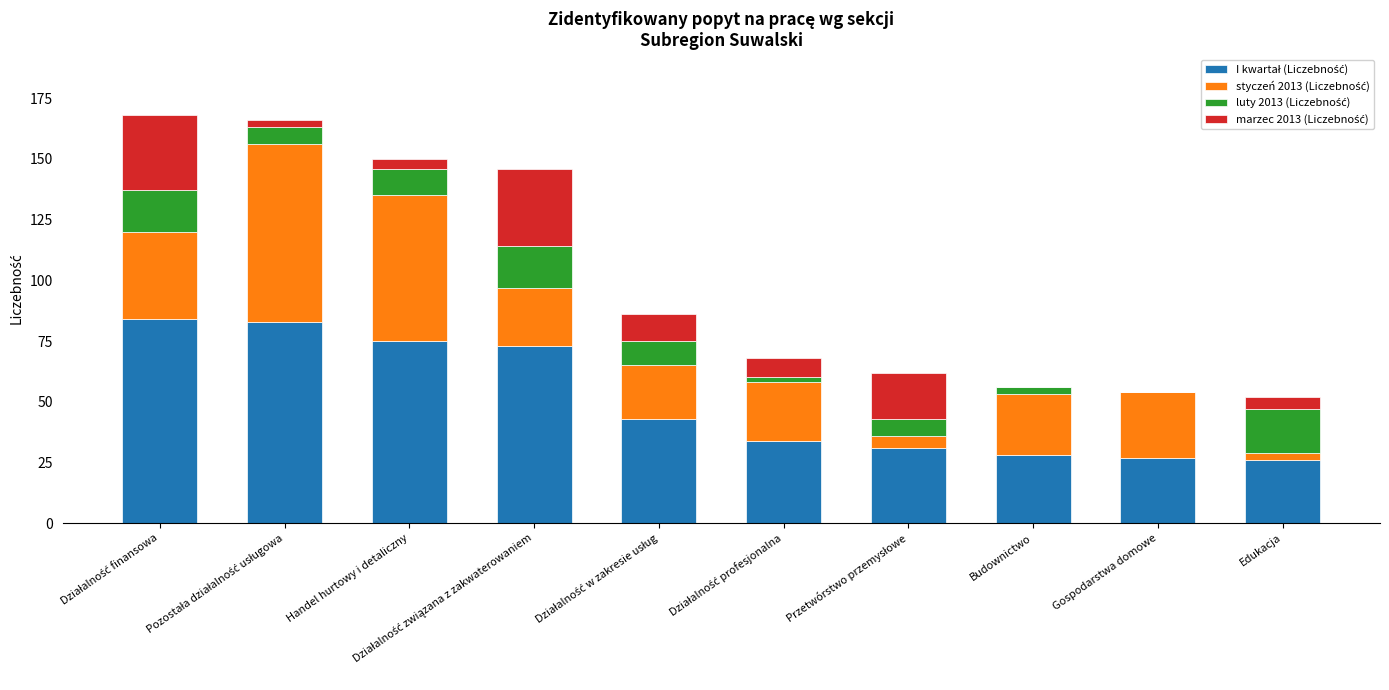

Which has a higher value, Pozostała działalność usługowa or Budownictwo?

Pozostała działalność usługowa